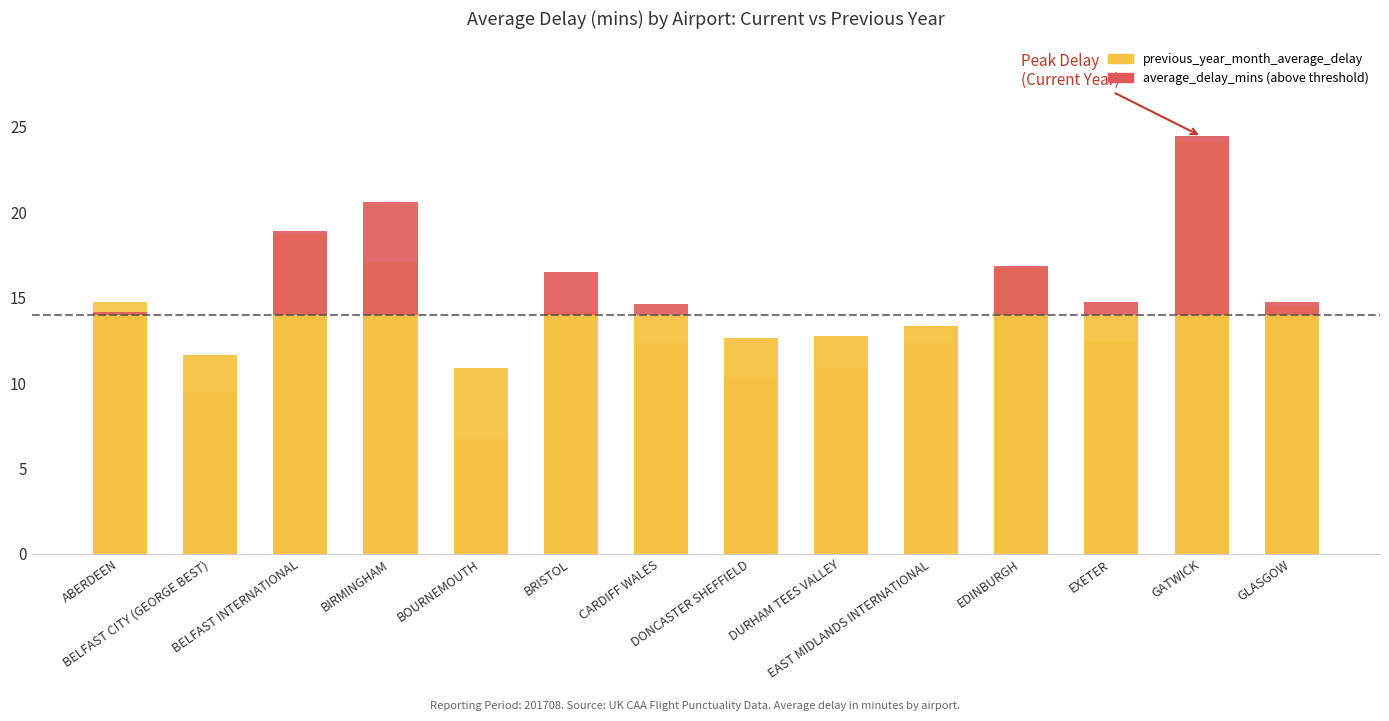

What is the value of the average_delay_mins (above threshold) bar at the 3rd from the left?

4.9